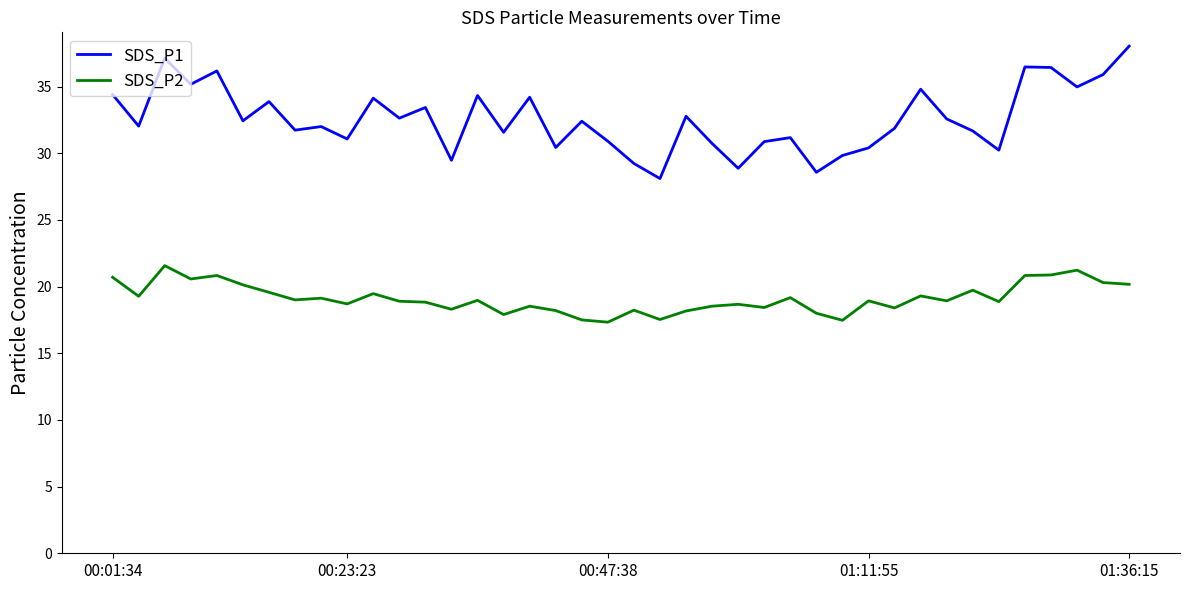

True or false: SDS_P2 and SDS_P1 cross at least once.

False